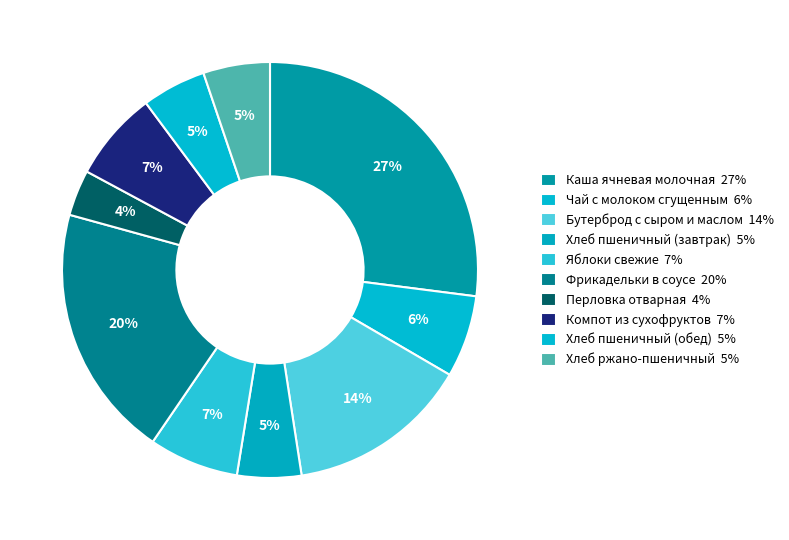

How many slices are in this pie chart?

10